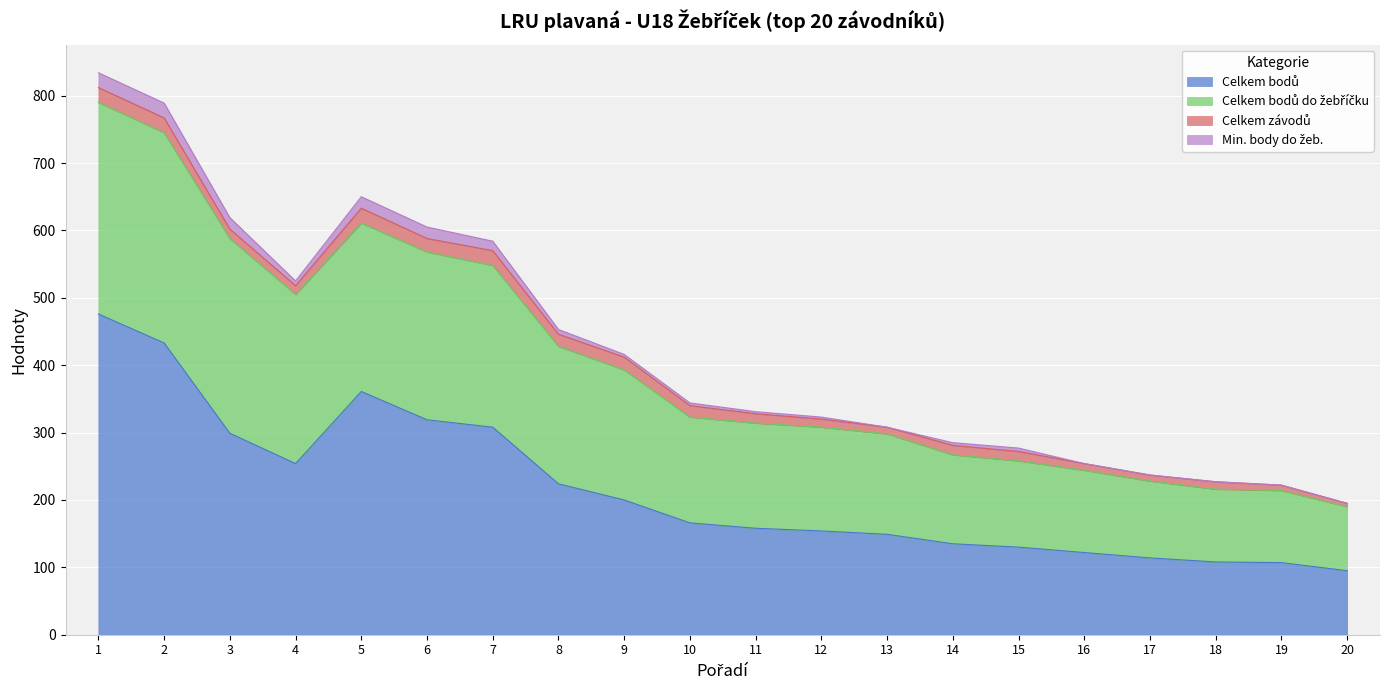

How many interior local peaks does the Celkem bodů do žebříčku series have?

1